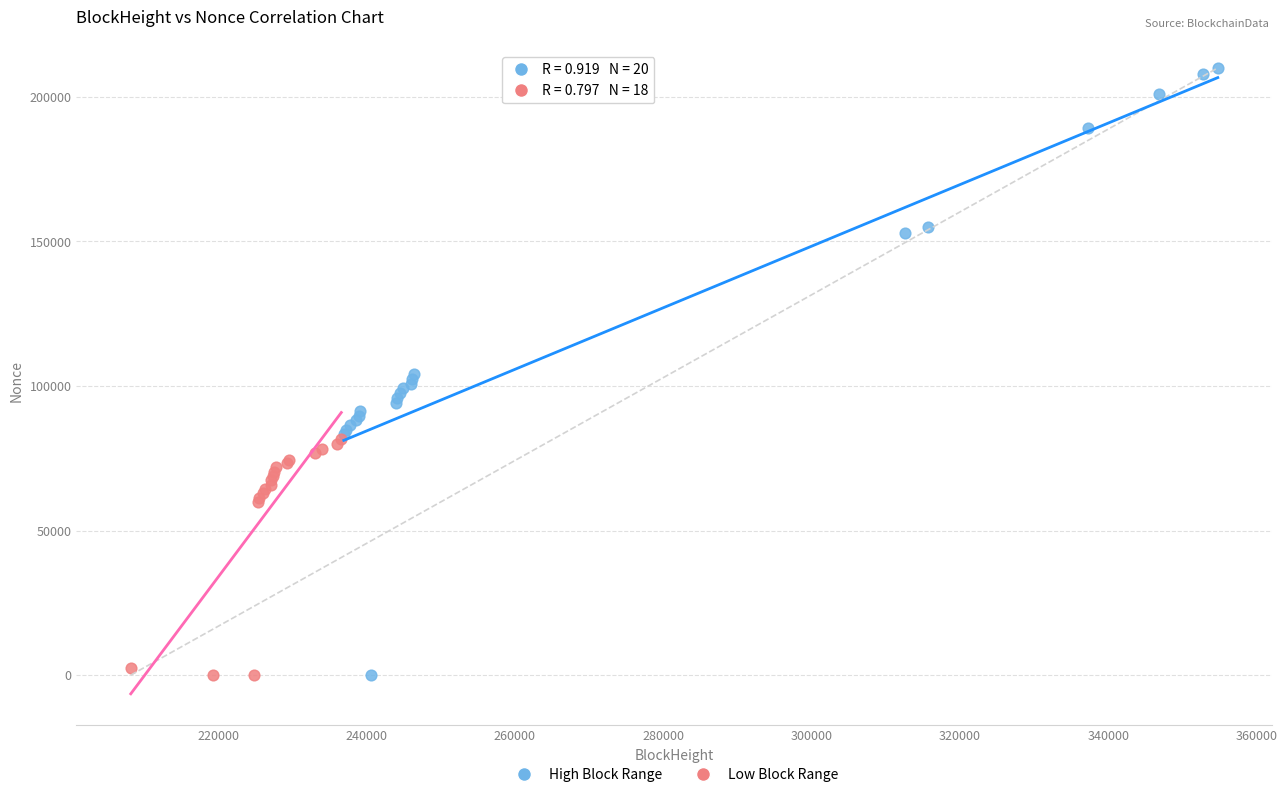

Which series has the largest Y range (max minus min)?

High Block Range